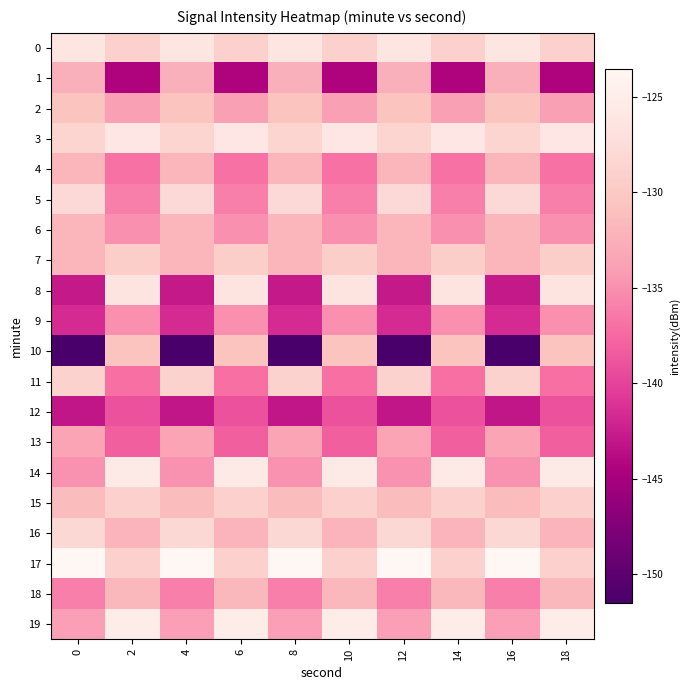

Between 4 and 8, which is larger?

4